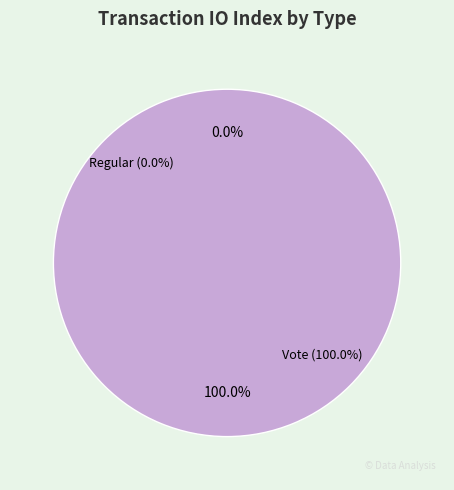

Rank the categories by value from lowest to highest.

Regular, Vote